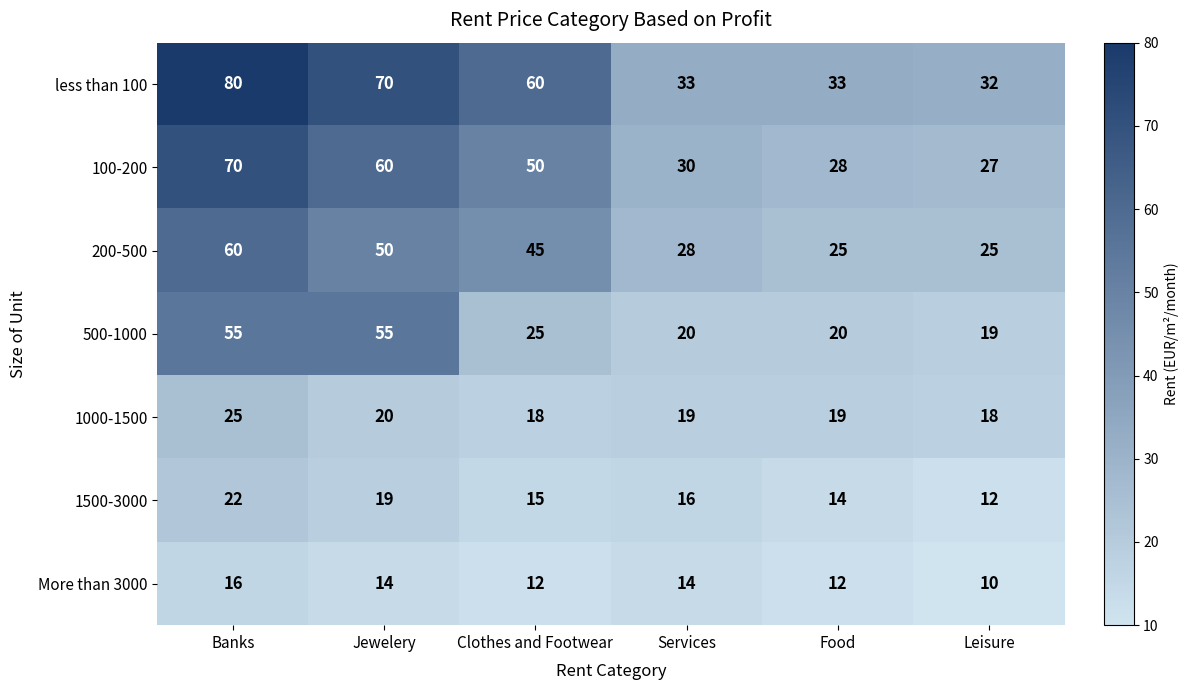

True or false: More than 3000 has a value of 12 at Clothes and Footwear.

True